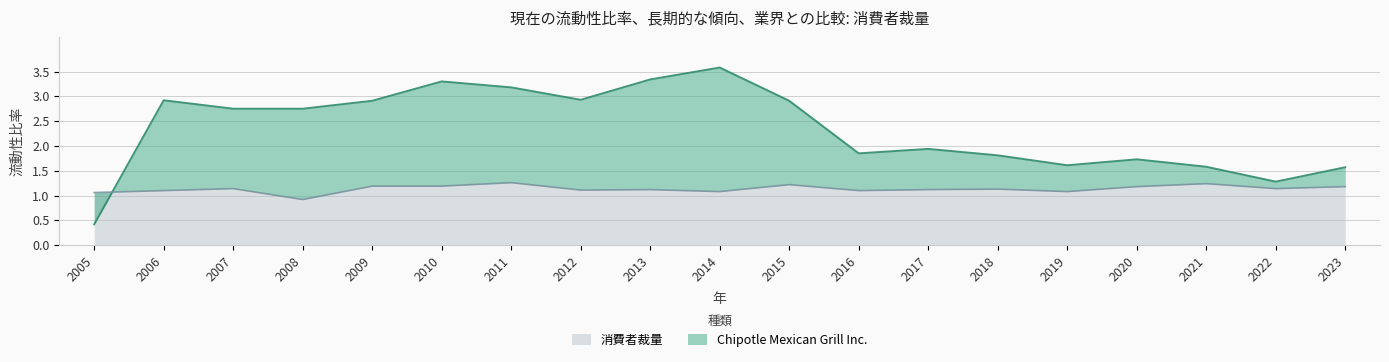

Where is 消費者裁量 nearest to the value 1?

2005